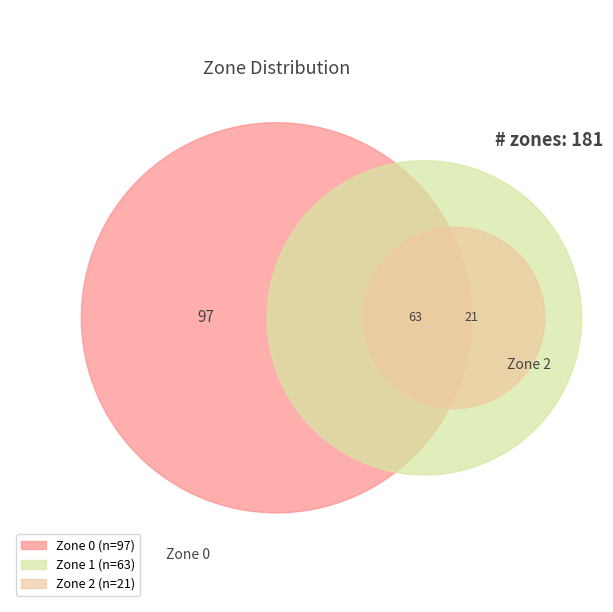

To the nearest percent, what is the combined percentage of Zone 0 and Zone 2?

65%